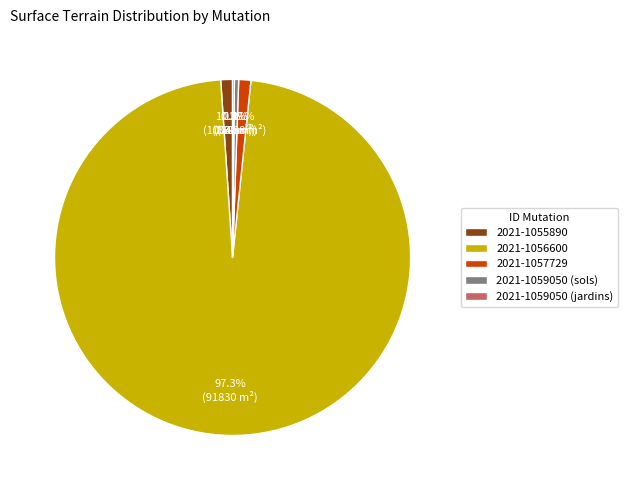

True or false: 2021-1057729 accounts for 1% of the total.

True